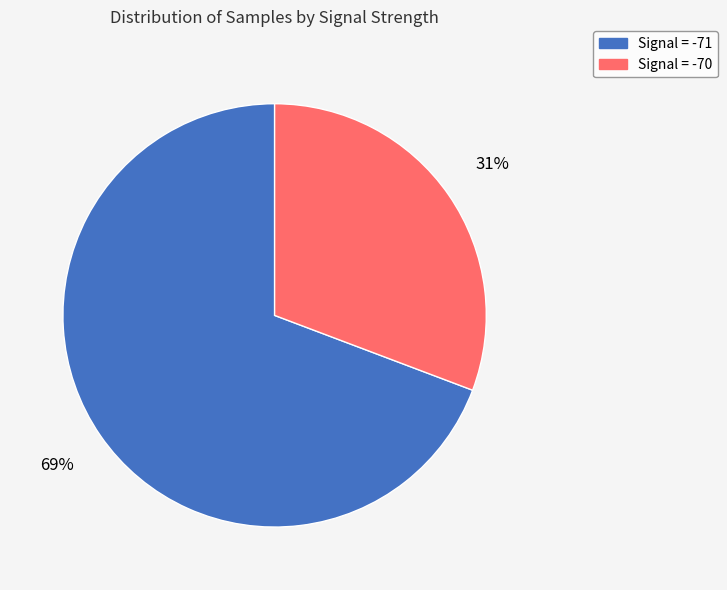

To the nearest percent, what is the average slice percentage?

50%